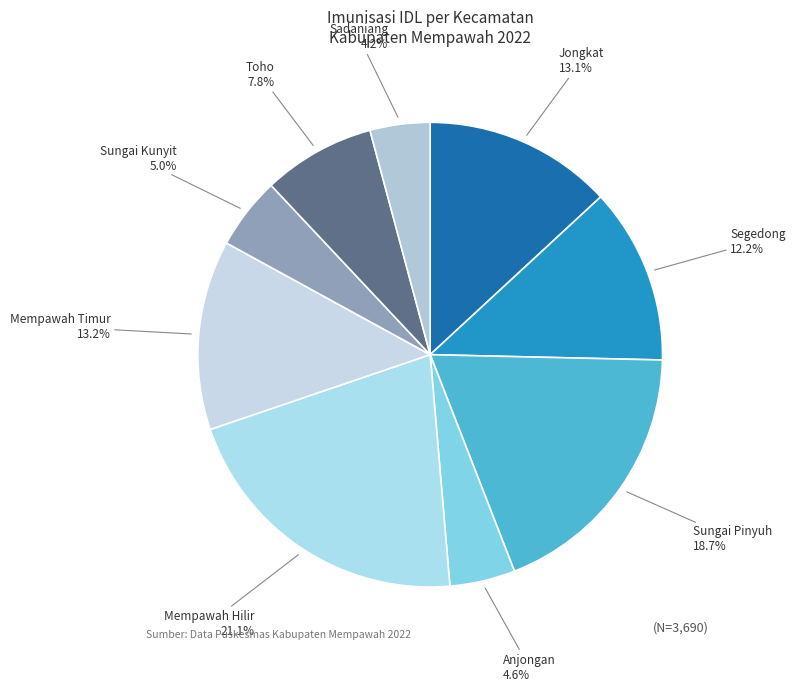

Count the number of slices in the pie.

9